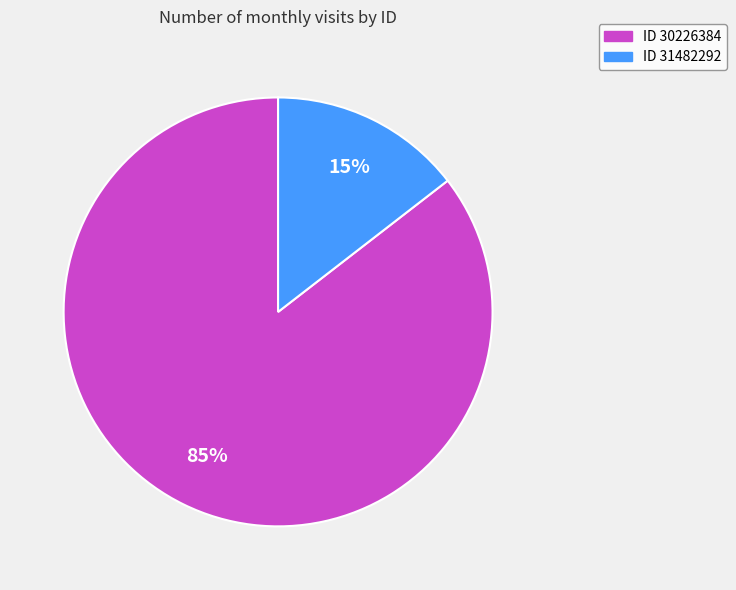

Is there a majority slice in this chart?

Yes